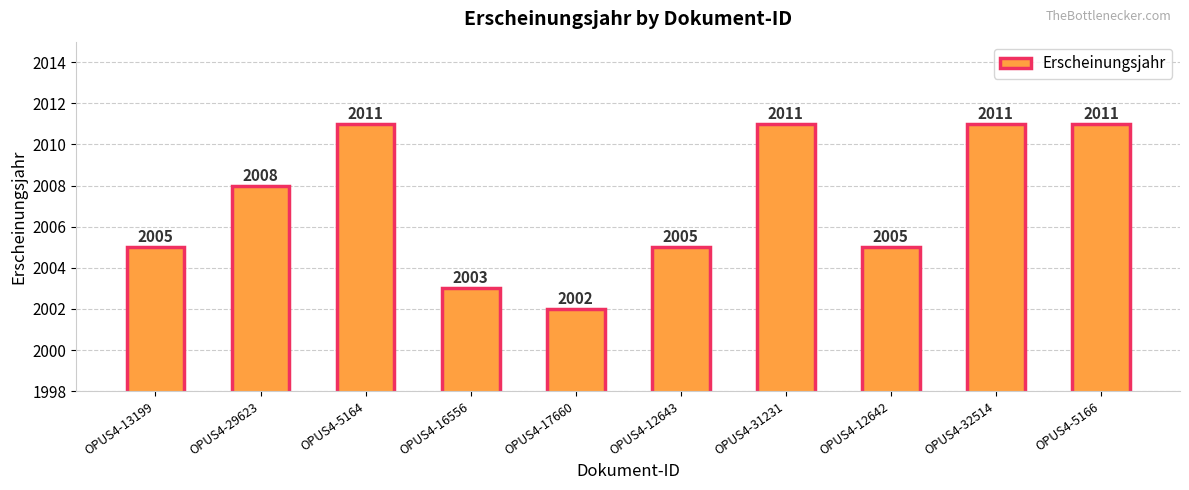

Approximately how many times larger is the value at OPUS4-13199 compared to OPUS4-31231?

1.0